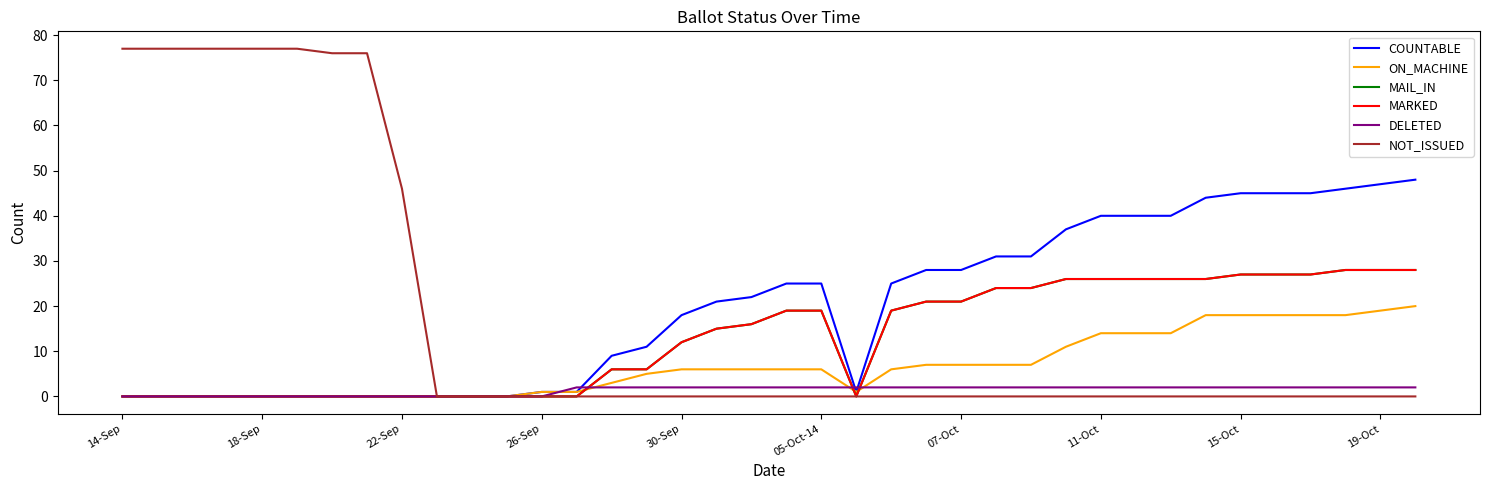

Where do COUNTABLE and DELETED first cross each other?

12 and 13